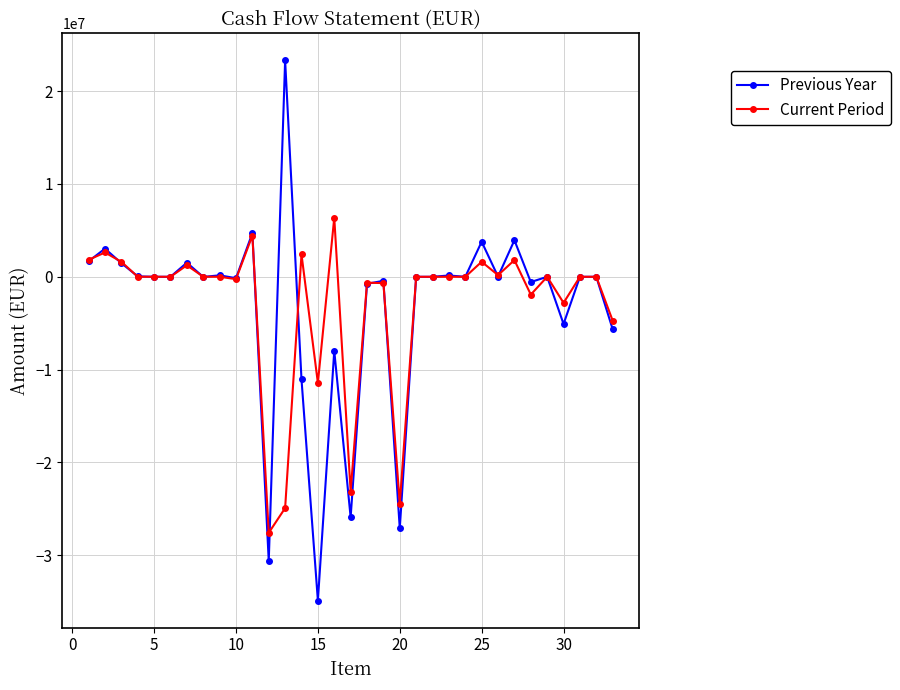

True or false: Previous Year has more than 0 points higher than both neighbors.

True